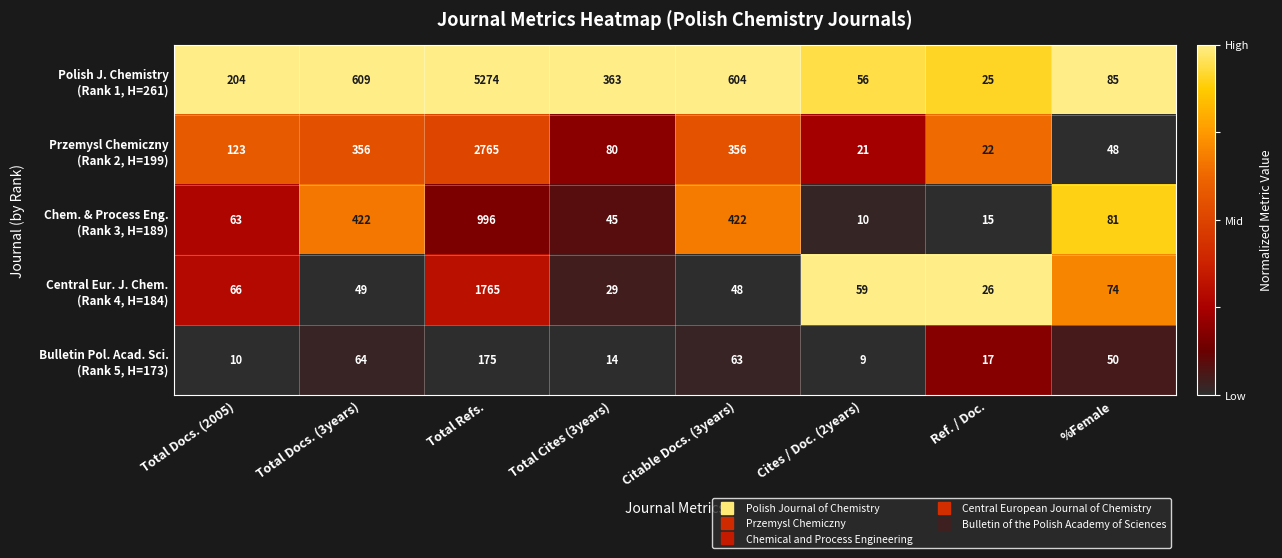

At which category is the sum across all series the highest?

Total Refs.